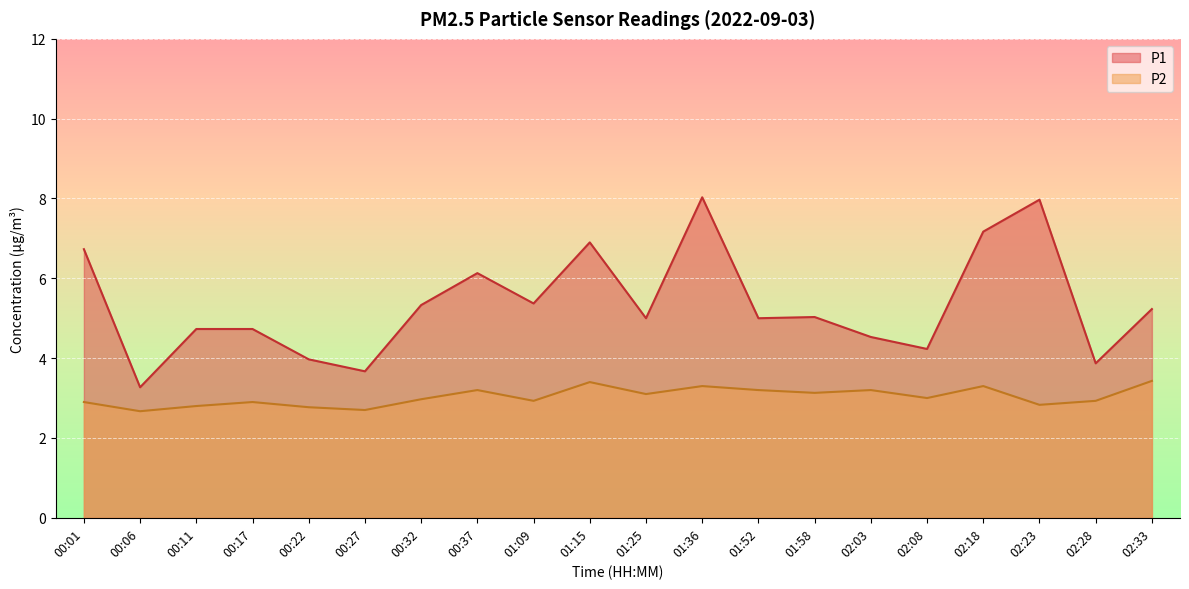

How many distinct data groups are displayed?

2